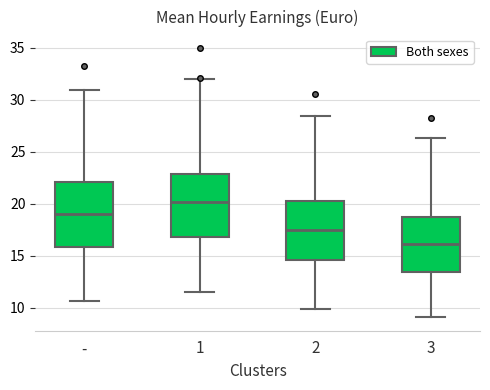

Reading left to right, read every box against the y-axis: the position of its median line, the range the box covers, and the ends of its whiskers. The values are not printed on the chart, so give them approximately, as read against the axis.

-: median 19.0, box 16.0 to 22.0, whiskers 10.5 to 31.0
1: median 20.0, box 17.0 to 23.0, whiskers 11.5 to 32.0
2: median 17.5, box 14.5 to 20.5, whiskers 10.0 to 28.5
3: median 16.0, box 13.5 to 18.5, whiskers 9.0 to 26.5